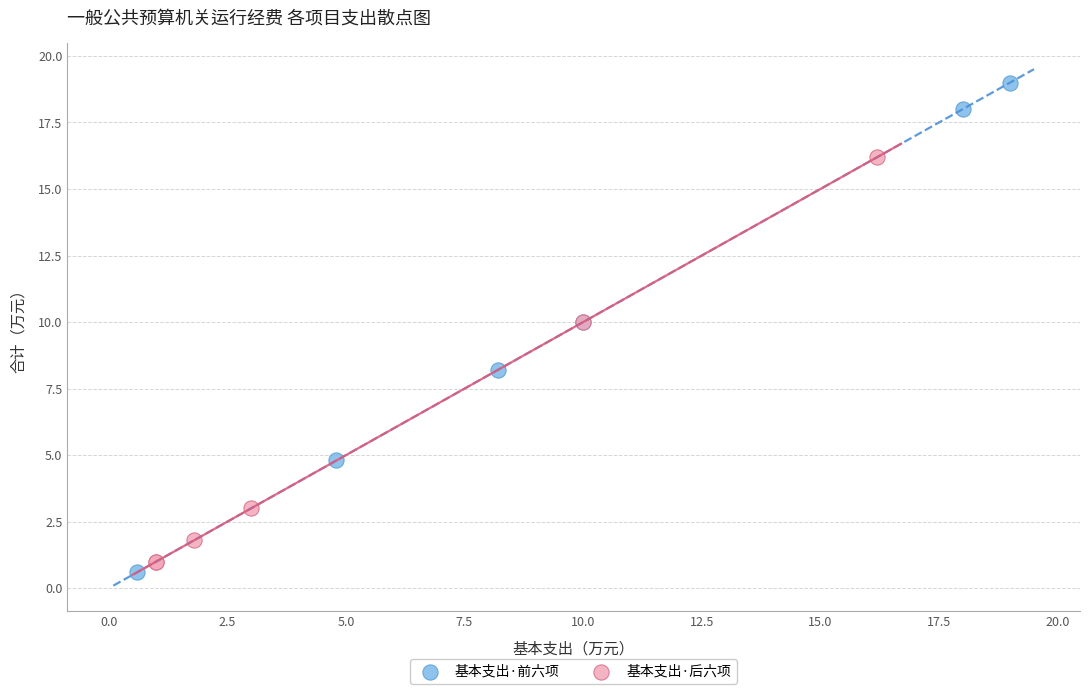

Which series contains the lowest Y value?

基本支出·前六项